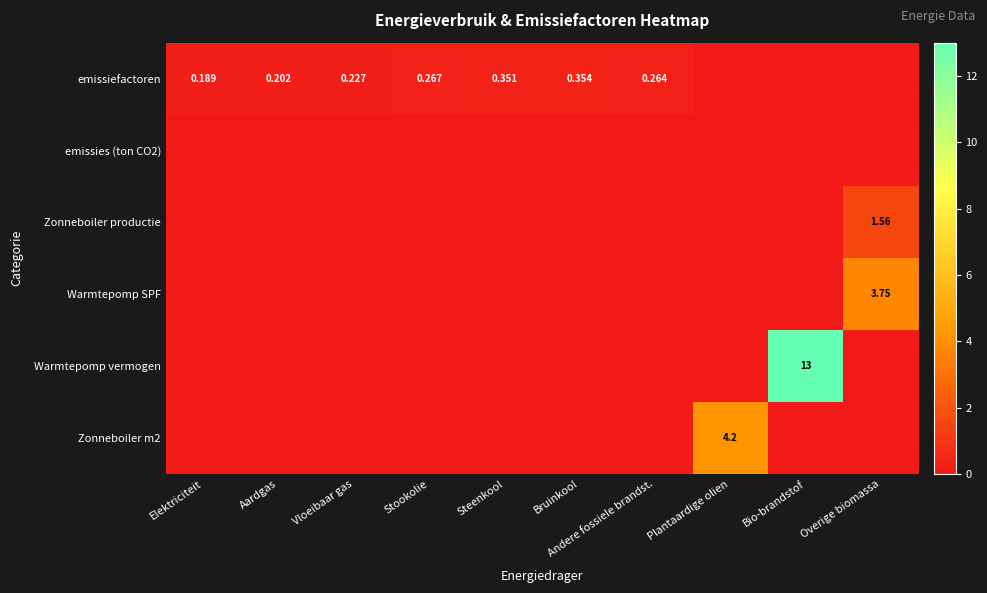

Rank the categories by emissiefactoren value from highest to lowest.

Bruinkool, Steenkool, Stookolie, Andere fossiele brandst., Vloeibaar gas, Aardgas, Elektriciteit, Plantaardige olien, Bio-brandstof, Overige biomassa